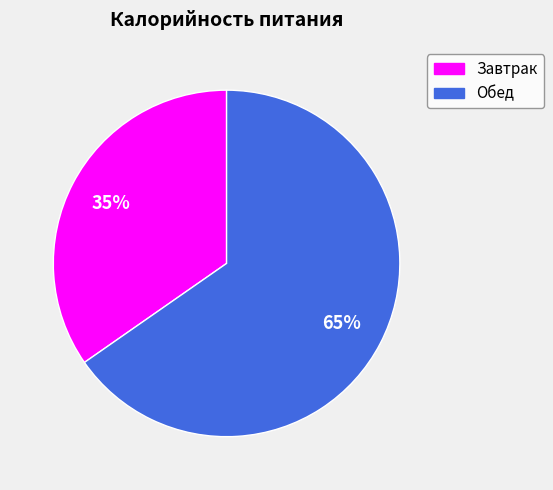

What is the ratio of the value at Завтрак to the value at Обед?

0.5